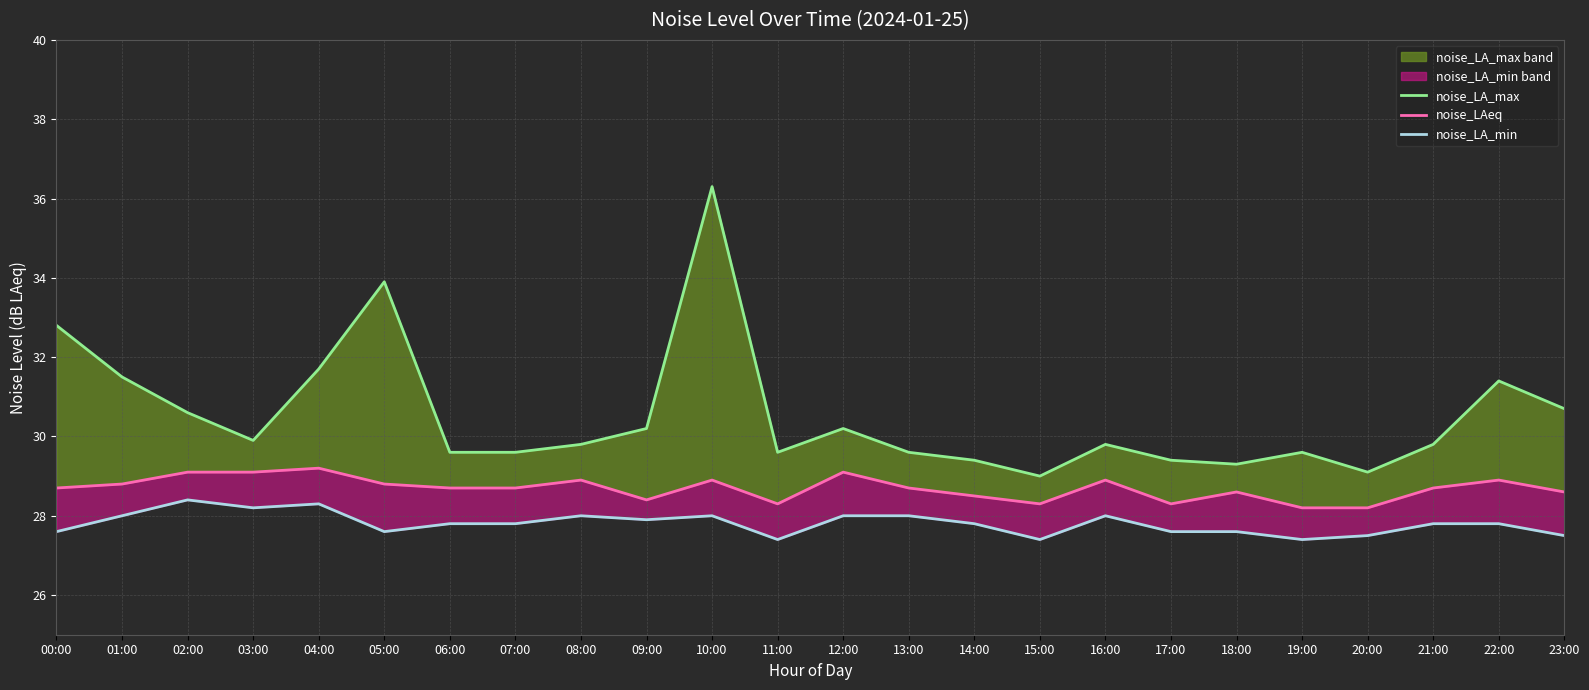

Reading left to right, transcribe all the data shown in this chart.

noise_LA_max: 32.8	31.5	30.6	29.9	31.7	33.9	29.6	29.6	29.8	30.2	36.3	29.6	30.2	29.6	29.4	29.0	29.8	29.4	29.3	29.6	29.1	29.8	31.4	30.7
noise_LAeq: 28.7	28.8	29.1	29.1	29.2	28.8	28.7	28.7	28.9	28.4	28.9	28.3	29.1	28.7	28.5	28.3	28.9	28.3	28.6	28.2	28.2	28.7	28.9	28.6
noise_LA_min: 27.6	28.0	28.4	28.2	28.3	27.6	27.8	27.8	28.0	27.9	28.0	27.4	28.0	28.0	27.8	27.4	28.0	27.6	27.6	27.4	27.5	27.8	27.8	27.5